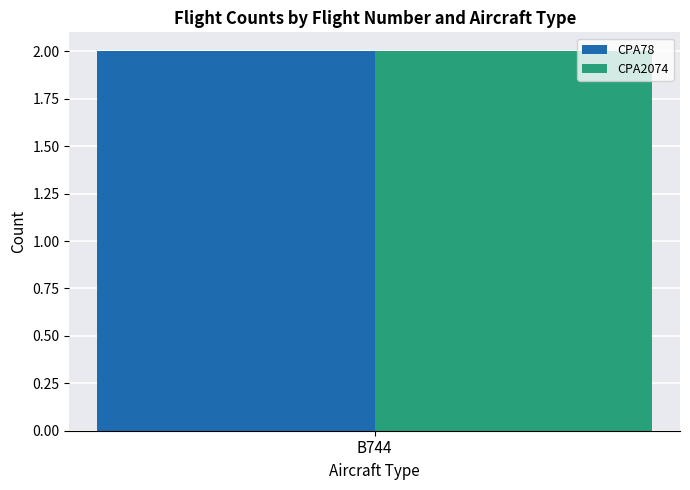

What are all the series names shown in the legend?

CPA78, CPA2074